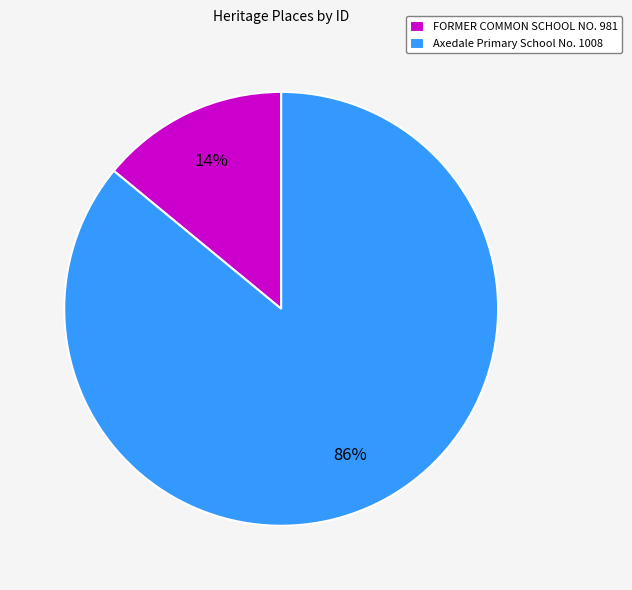

Which slice is the smallest?

FORMER COMMON SCHOOL NO. 981